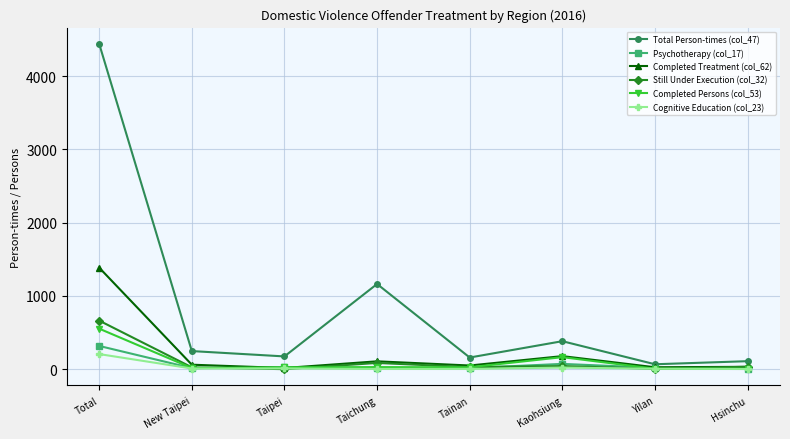

At which category is the sum across all series the highest?

Total